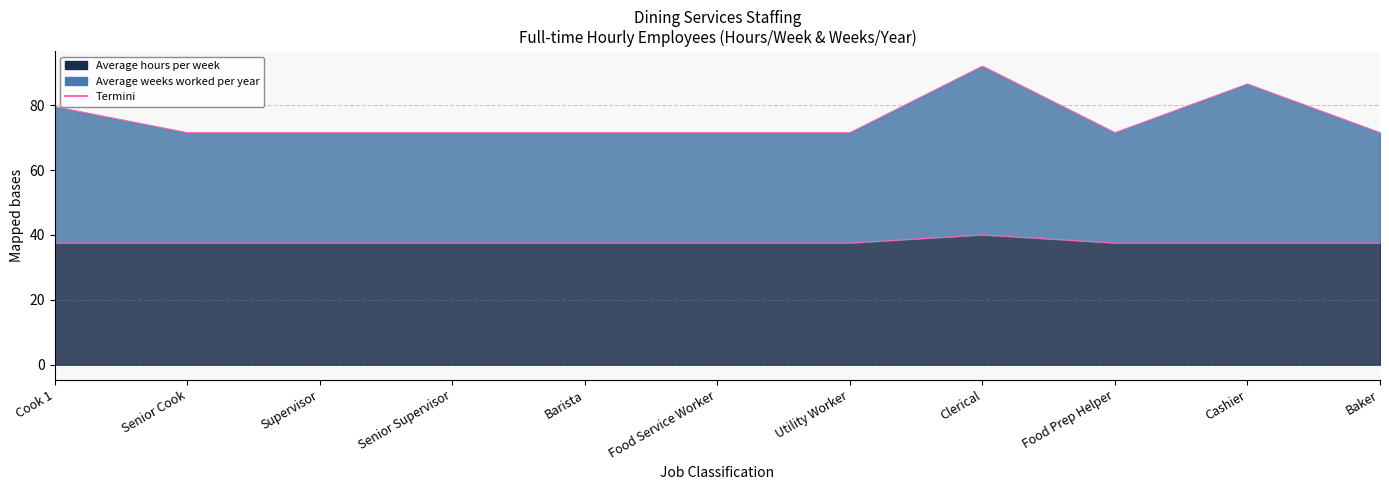

True or false: Average hours per week has a value of 37.5 at Food Prep Helper.

True